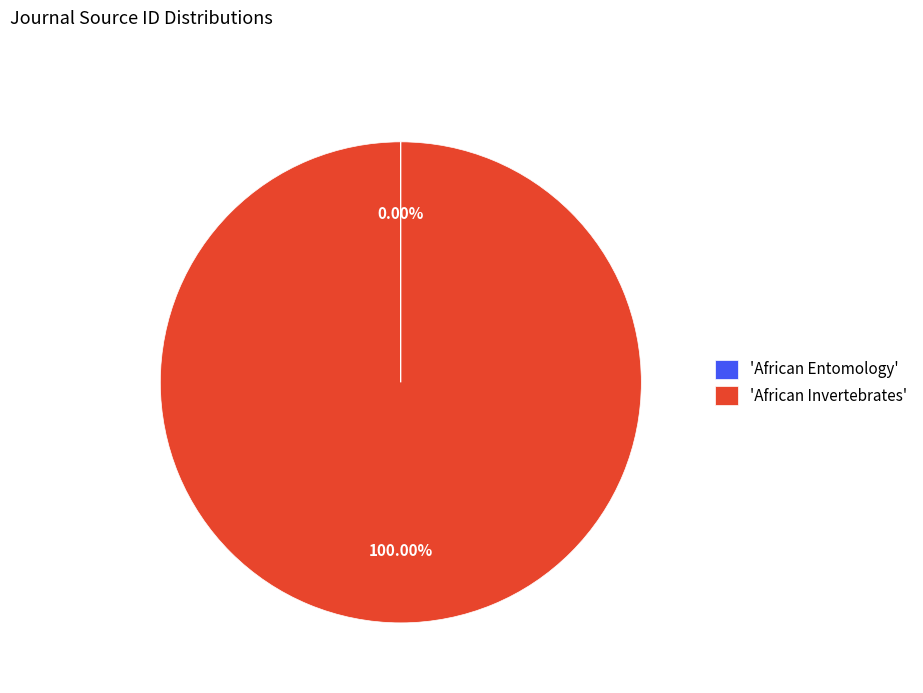

Which slice is the largest?

'African Invertebrates'